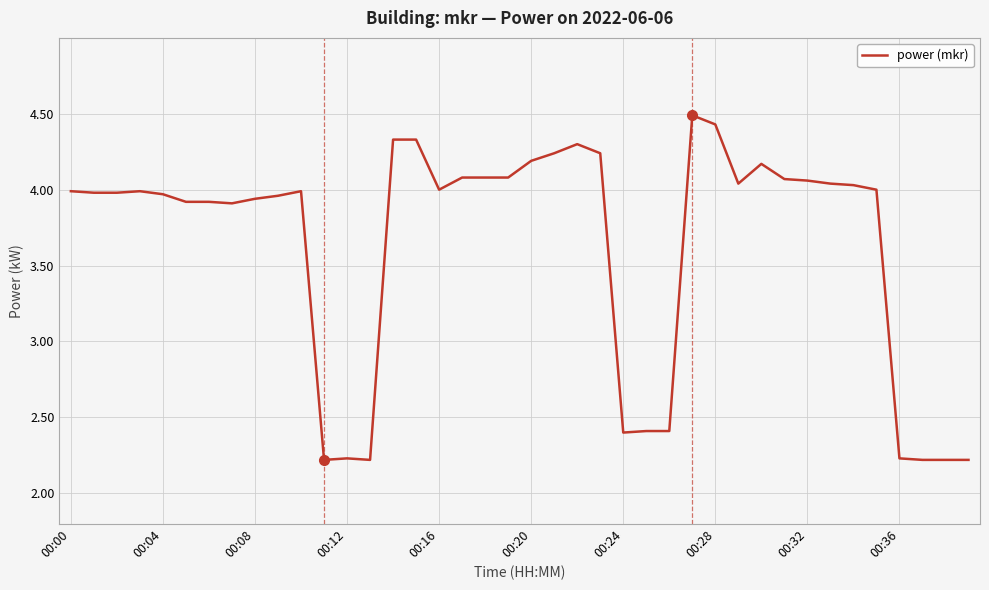

What is the smallest value displayed?

2.2